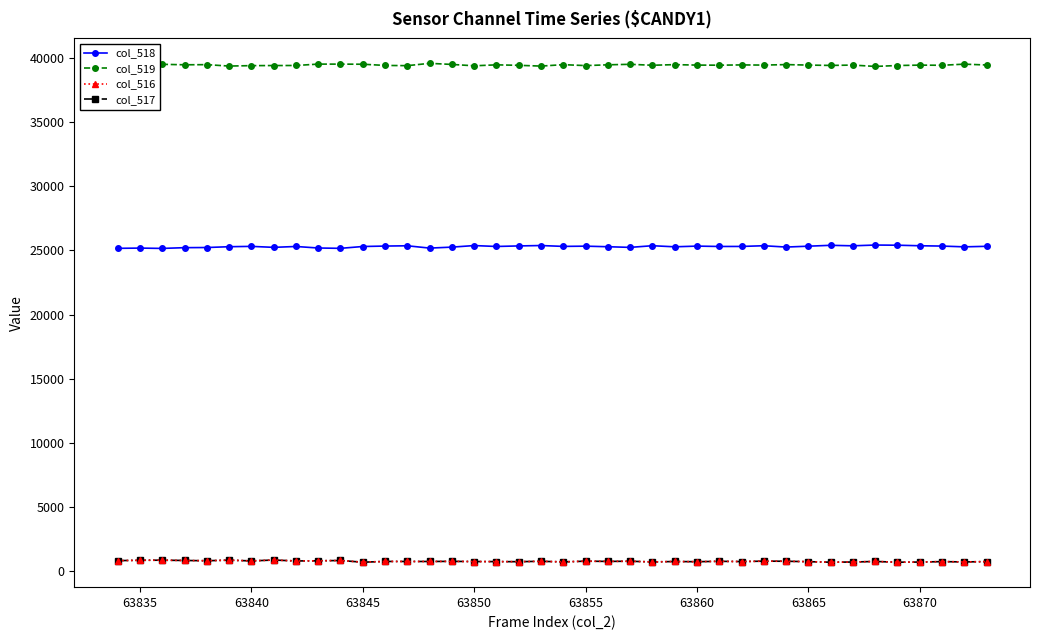

What is the maximum value shown in the chart?

39588